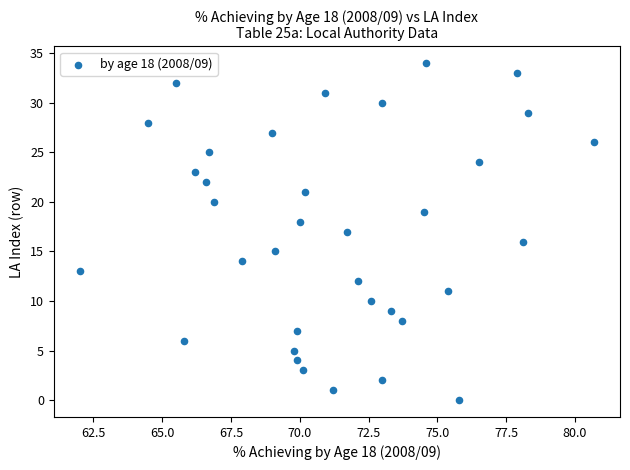

What is the range of Y values (max minus min)?

34